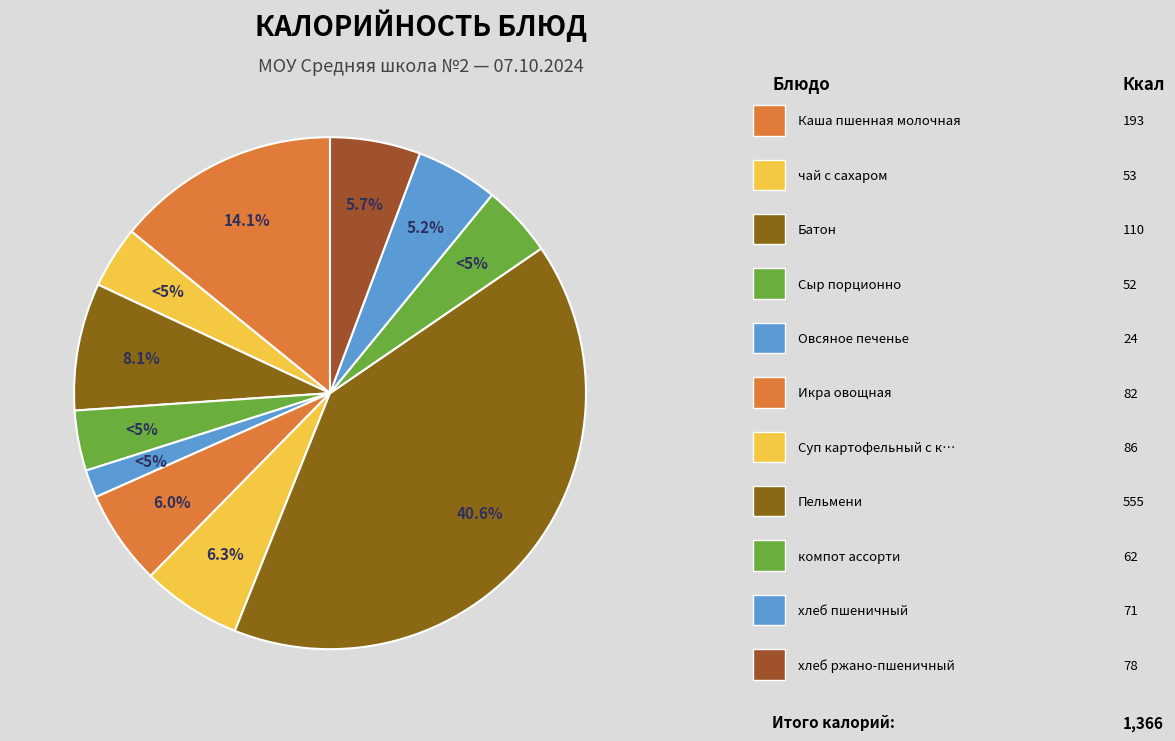

What is the change in value from Батон to Икра овощная?

-28.0